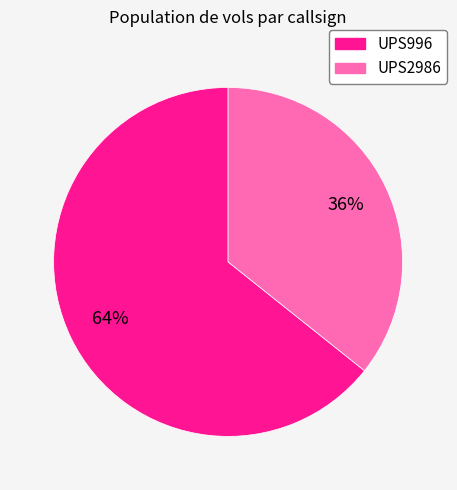

Approximately how many times larger is the value at UPS996 compared to UPS2986?

1.8